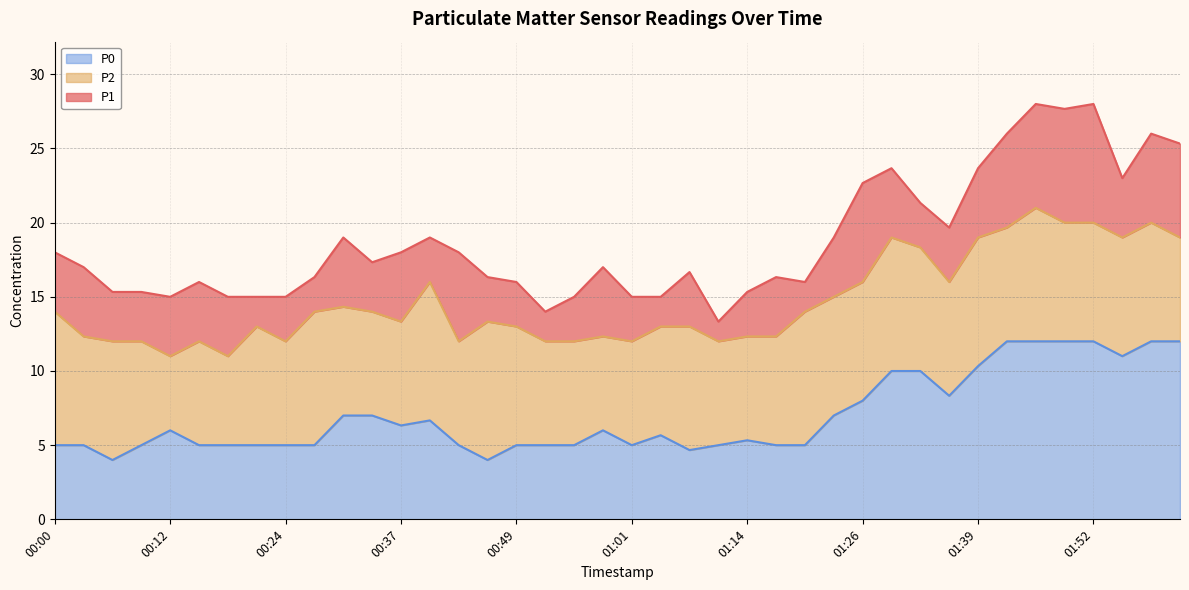

What value does the P2 series have at 00:03?

12.3